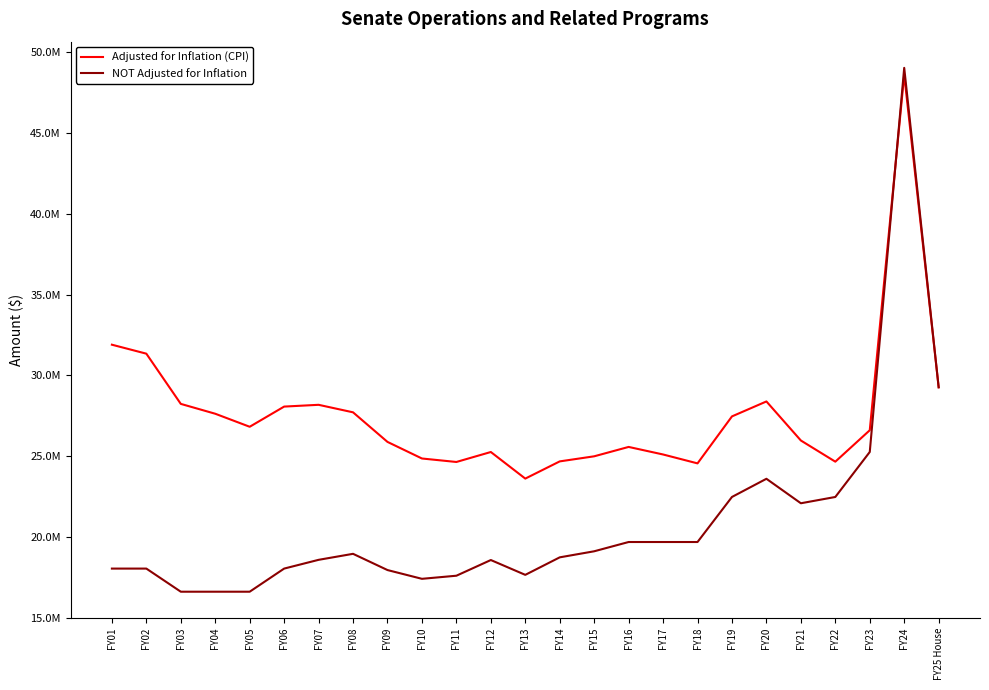

Does the chart display data point markers on the line(s)?

No